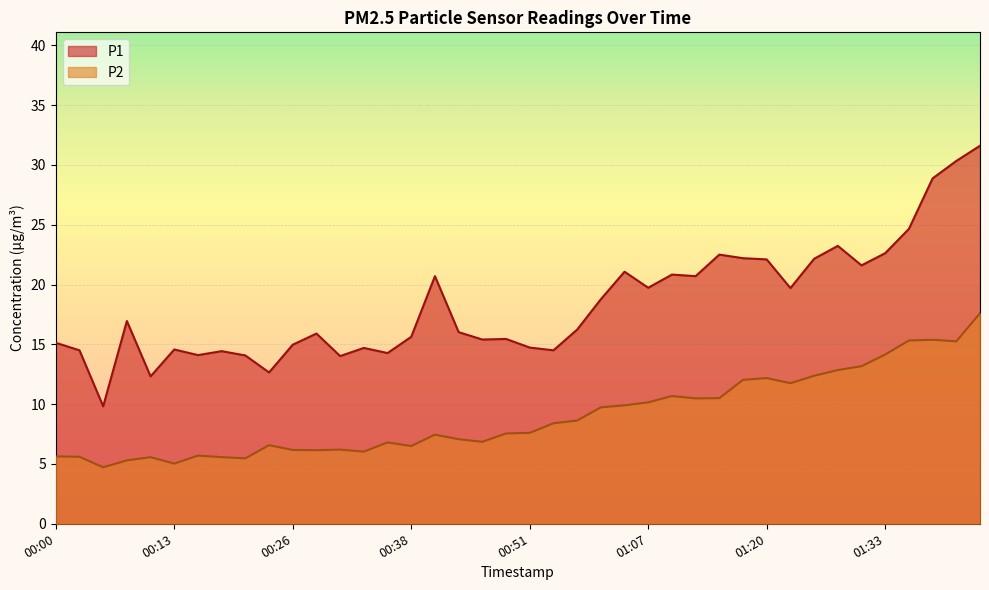

True or false: P1 has more than 1 points higher than both neighbors.

True